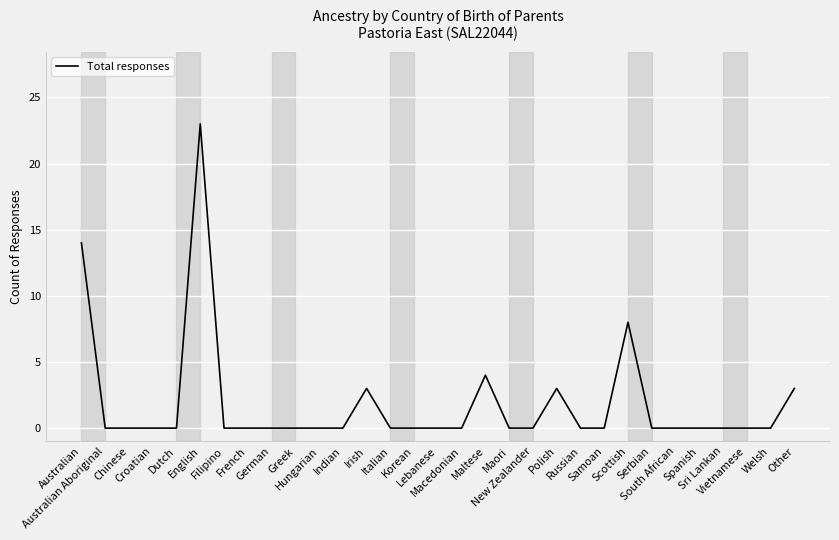

What is the maximum value shown in the chart?

23